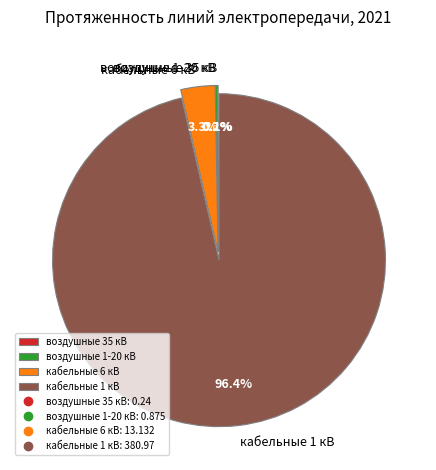

Which slice is the largest?

кабельные 1 кВ